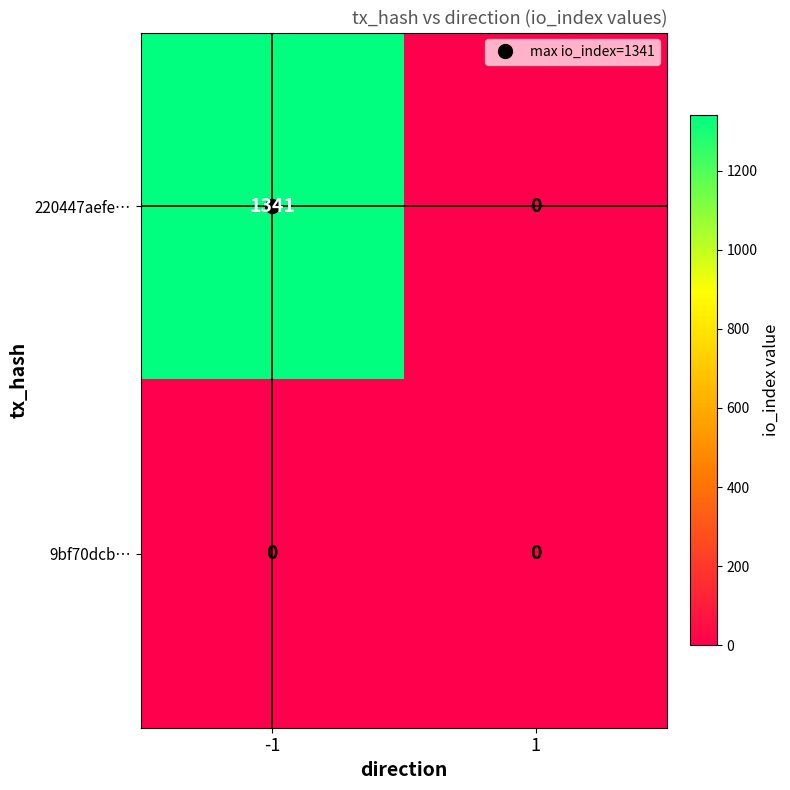

Which series changed the most between -1 and 1?

220447aefe…